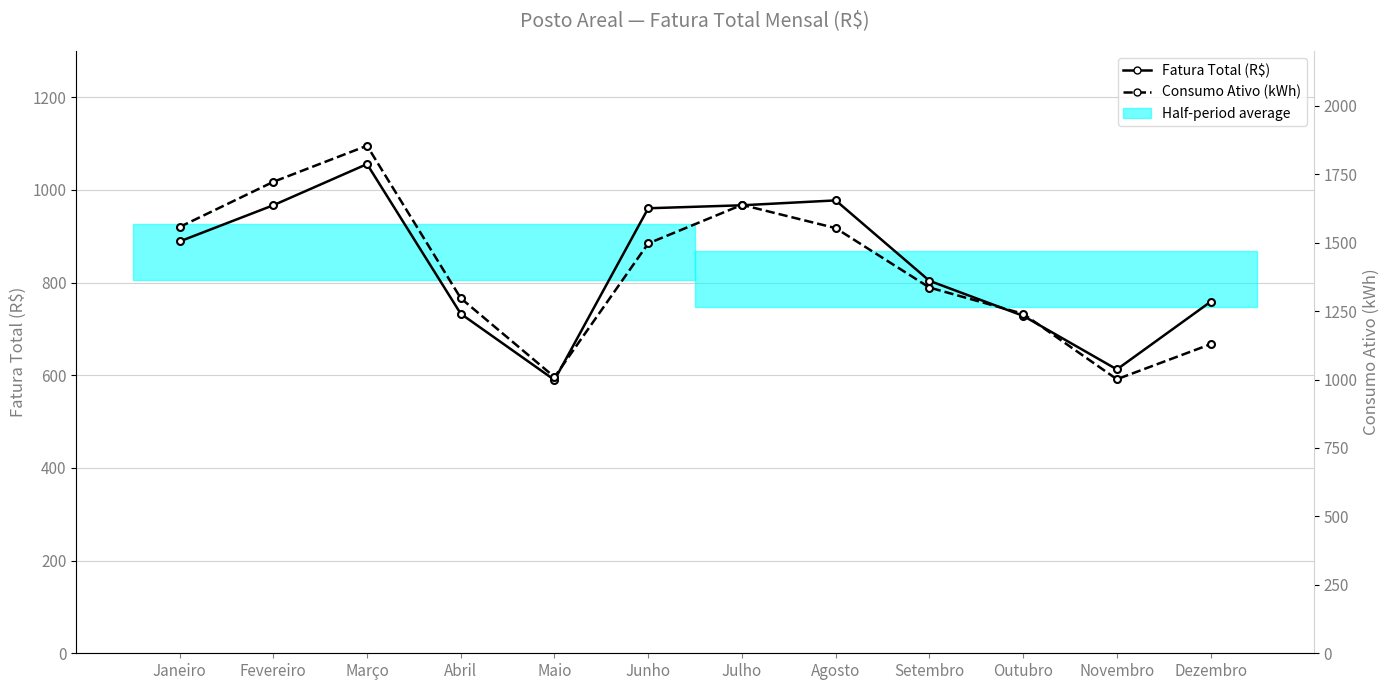

What is the value of the Fatura Total (R$) point at the 5th from the left?

589.9